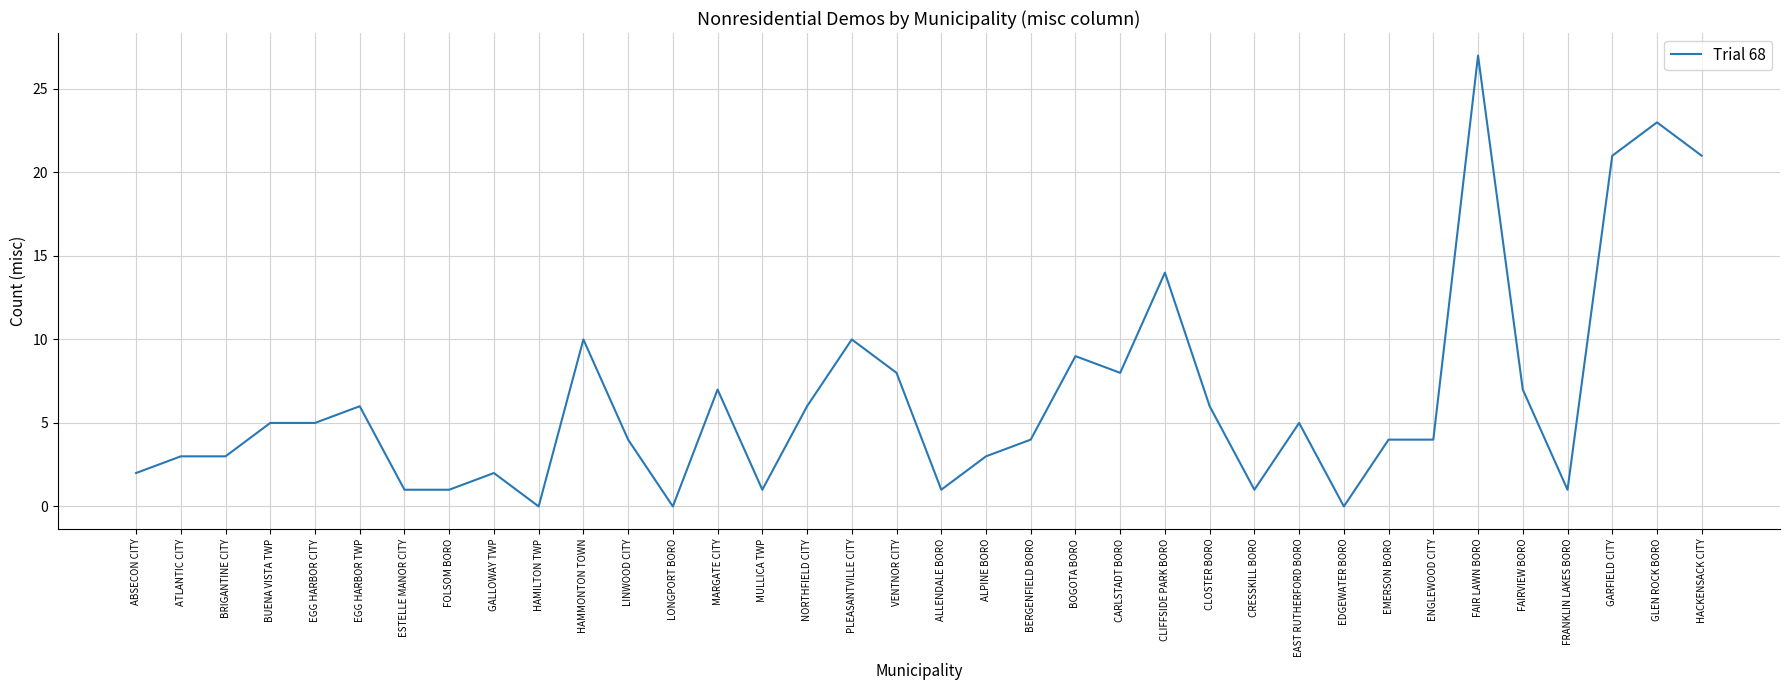

Reading left to right, list all the values displayed in this chart.

ABSECON CITY=2	ATLANTIC CITY=3	BRIGANTINE CITY=3	BUENA VISTA TWP=5	EGG HARBOR CITY=5	EGG HARBOR TWP=6	ESTELLE MANOR CITY=1	FOLSOM BORO=1	GALLOWAY TWP=2	HAMILTON TWP=0	HAMMONTON TOWN=10	LINWOOD CITY=4	LONGPORT BORO=0	MARGATE CITY=7	MULLICA TWP=1	NORTHFIELD CITY=6	PLEASANTVILLE CITY=10	VENTNOR CITY=8	ALLENDALE BORO=1	ALPINE BORO=3	BERGENFIELD BORO=4	BOGOTA BORO=9	CARLSTADT BORO=8	CLIFFSIDE PARK BORO=14	CLOSTER BORO=6	CRESSKILL BORO=1	EAST RUTHERFORD BORO=5	EDGEWATER BORO=0	EMERSON BORO=4	ENGLEWOOD CITY=4	FAIR LAWN BORO=27	FAIRVIEW BORO=7	FRANKLIN LAKES BORO=1	GARFIELD CITY=21	GLEN ROCK BORO=23	HACKENSACK CITY=21